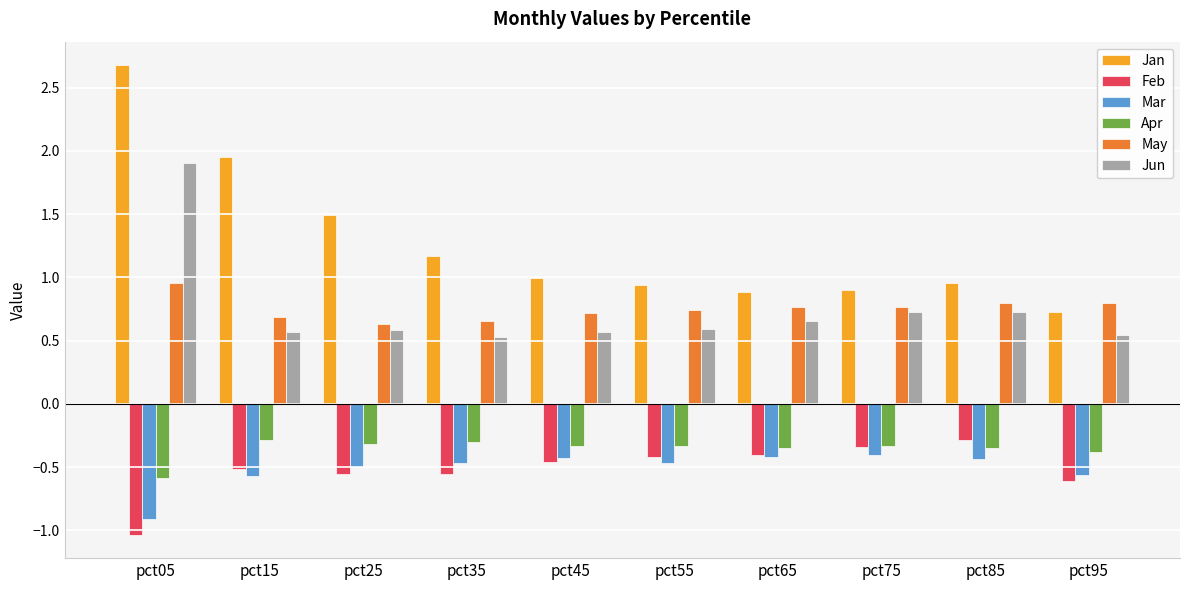

What is the approximate value of Apr at pct95?

-0.4